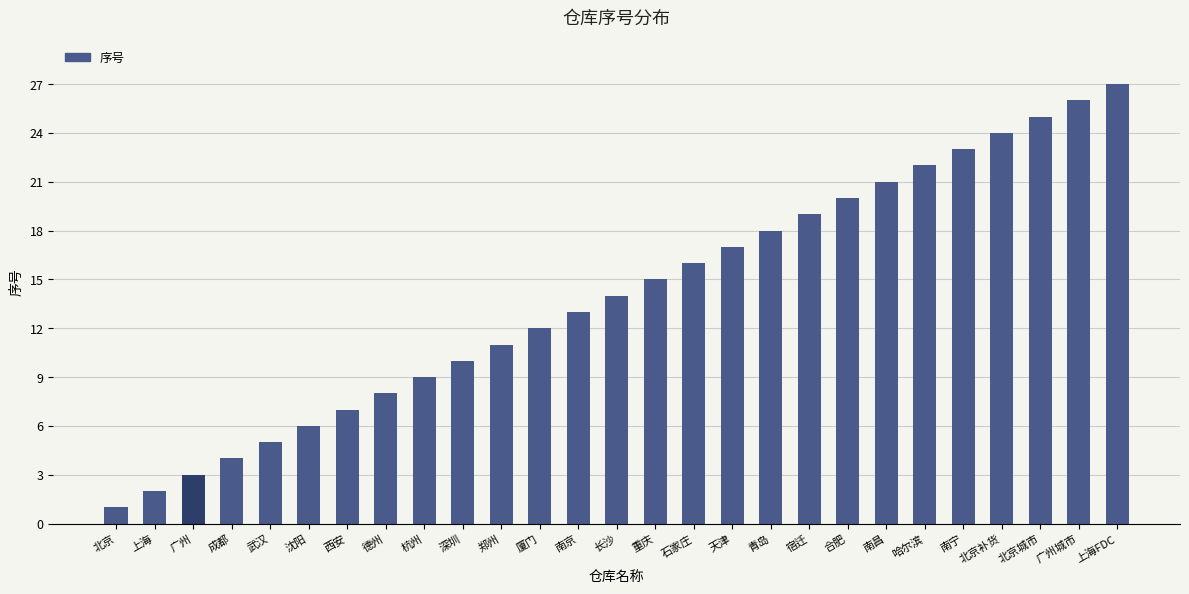

Read the value at 德州.

8